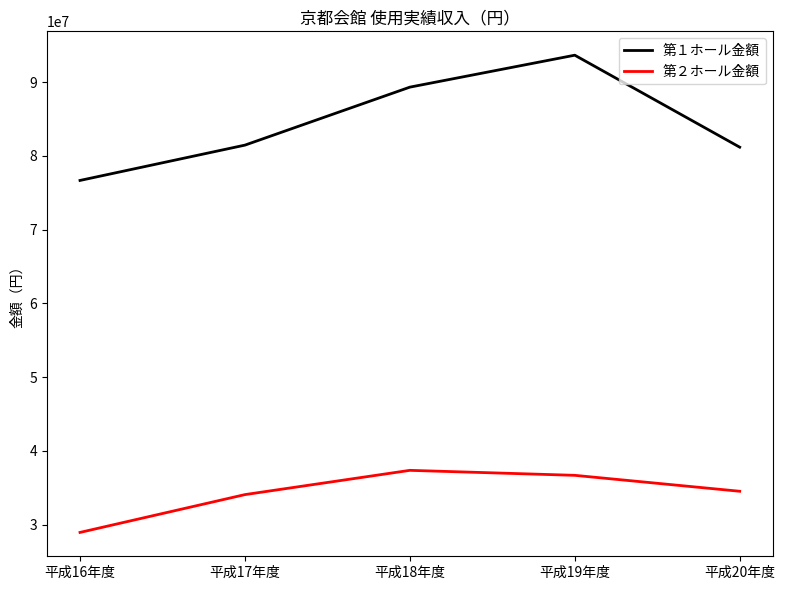

Where is 第２ホール金額 nearest to the value 33158050?

平成17年度